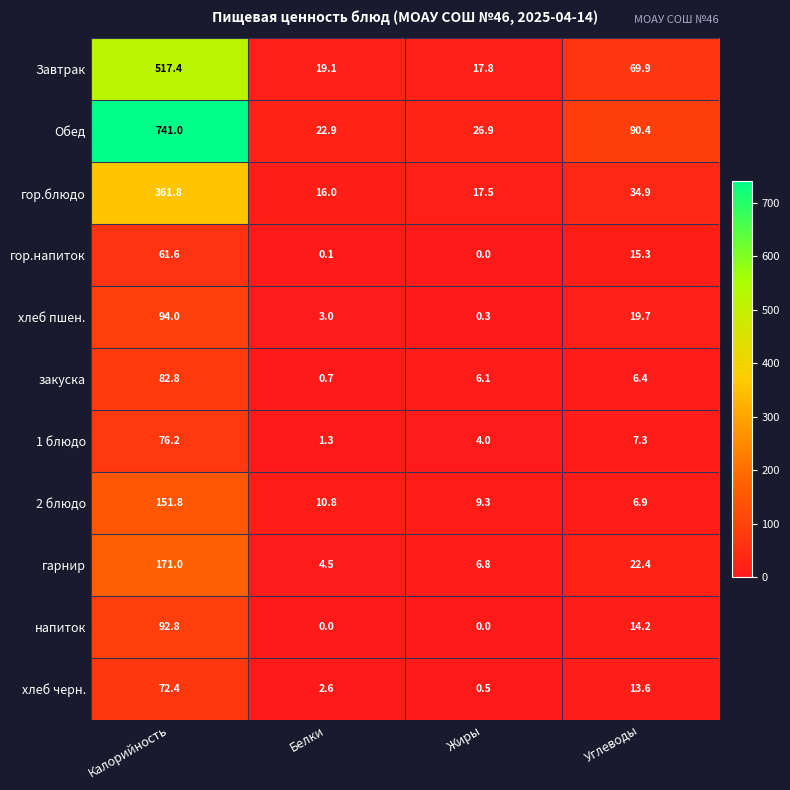

How many categories are shown in the chart?

4